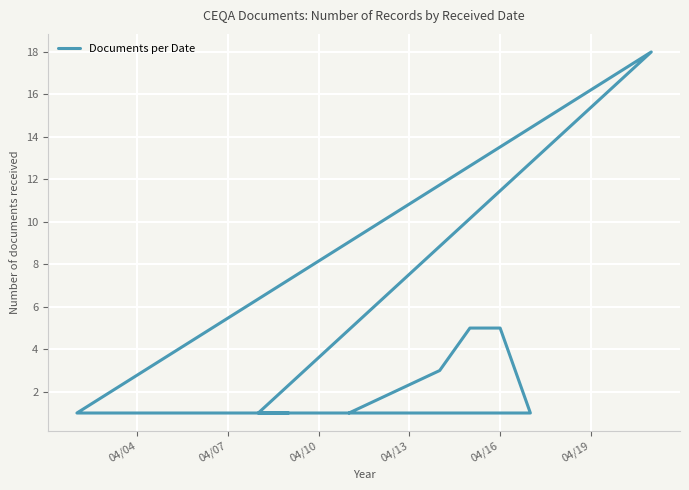

How many values exceed 1?

4